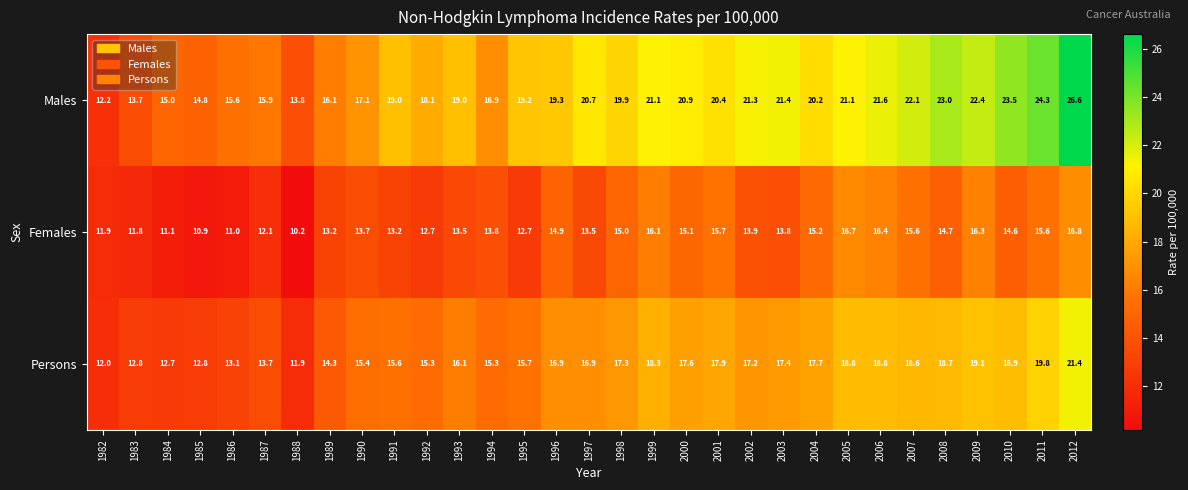

True or false: Females has a value of 25.6 at 2007.

False